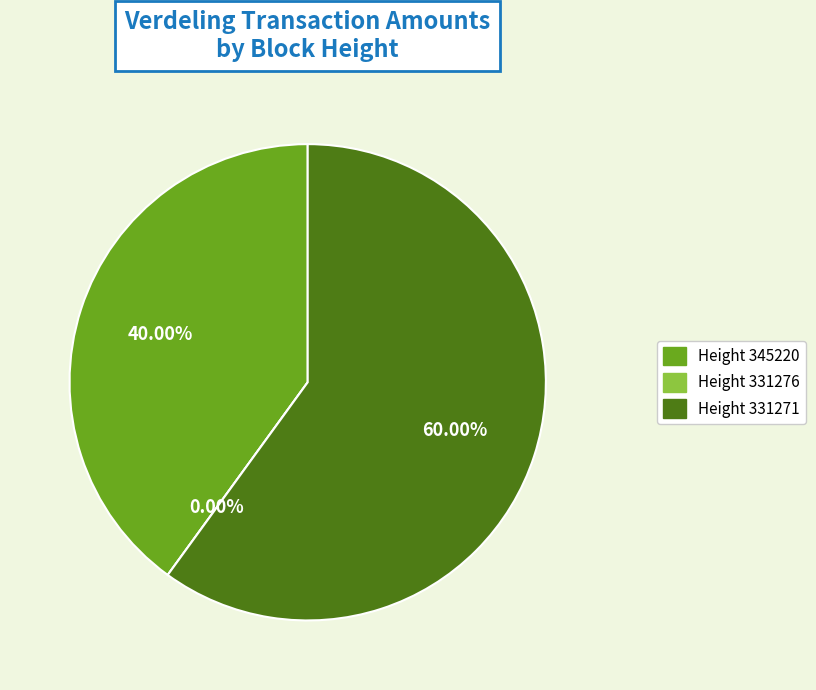

Combined, what portion of the pie is 331271 and 331276?

60.0%